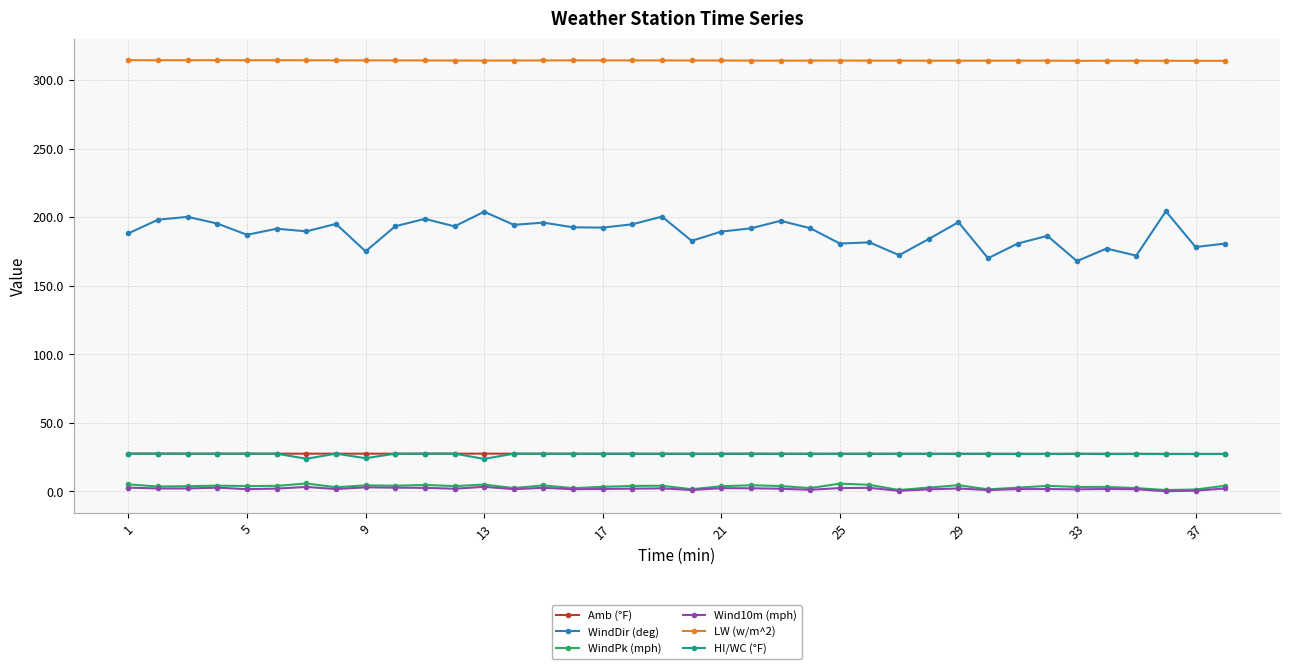

True or false: WindDir (deg) and WindPk (mph) cross at least once.

False